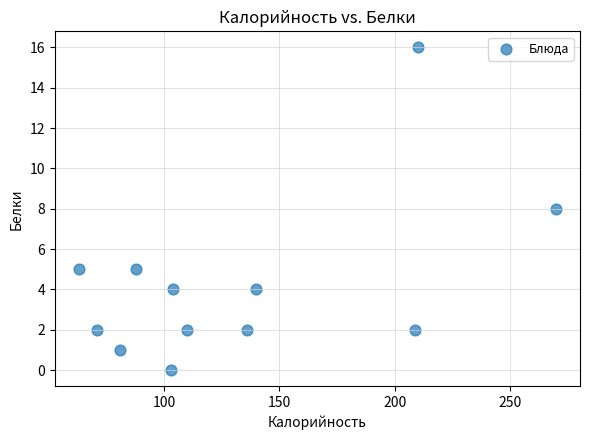

What is the range of X values (max minus min)?

207